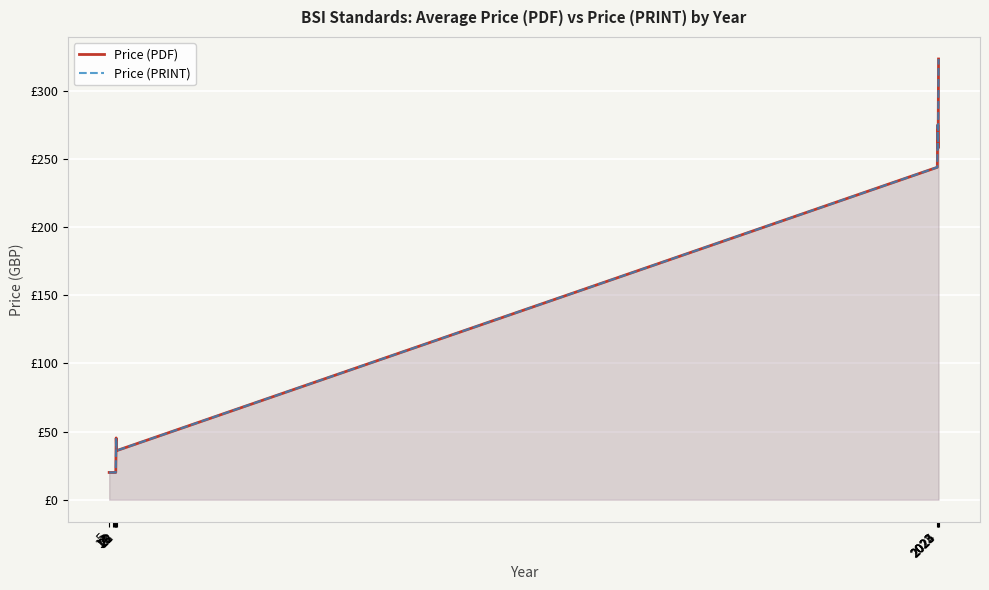

Reading left to right, extract all data points from this chart.

Price (PDF): 5=20.0	14=20.0	17=20.0	18=20.0	20=20.0	21=20.0	22=45.3	23=36.0	2022=244.0	2023=275.0	2024=258.0	2025=323.5
Price (PRINT): 5=20.0	14=20.0	17=20.0	18=20.0	20=20.0	21=20.0	22=45.3	23=36.0	2022=244.0	2023=275.0	2024=258.0	2025=323.5